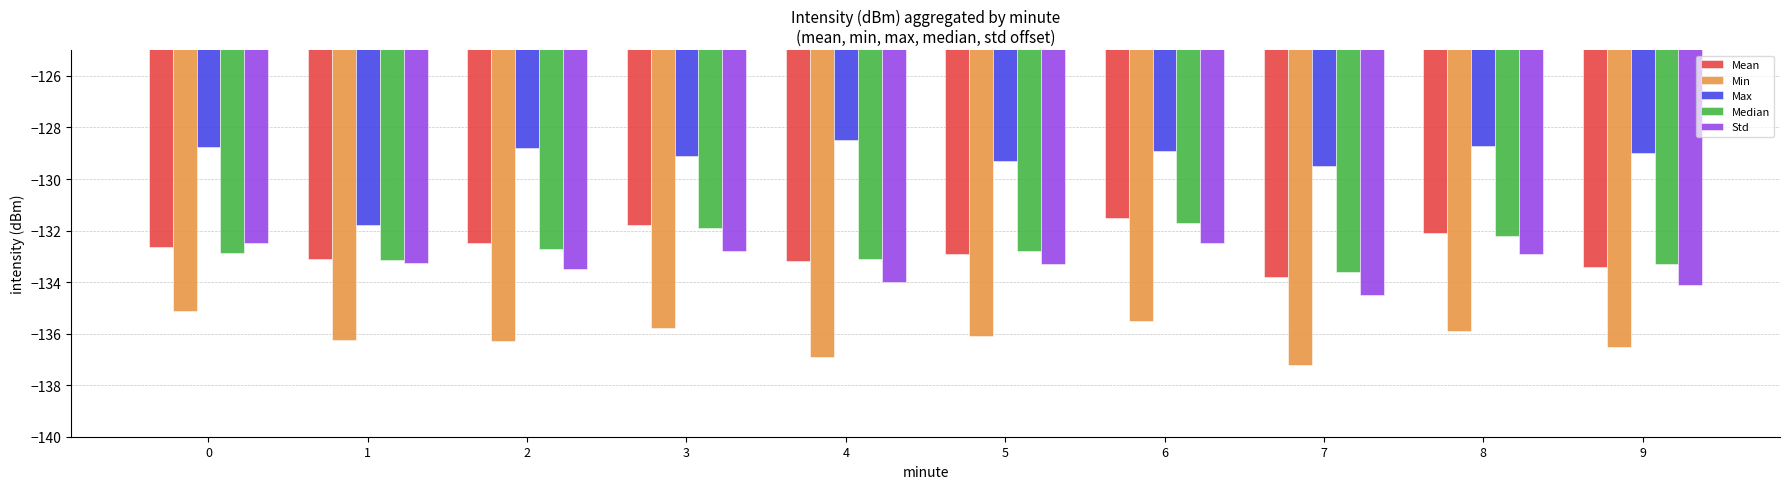

Read the Min value at 0.

-135.1